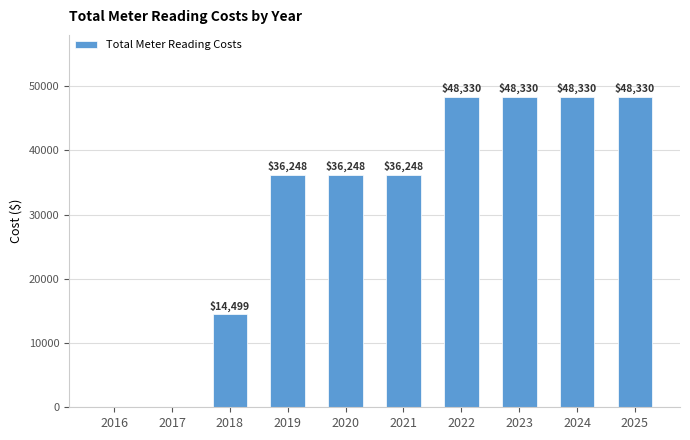

Are the bars horizontal?

No